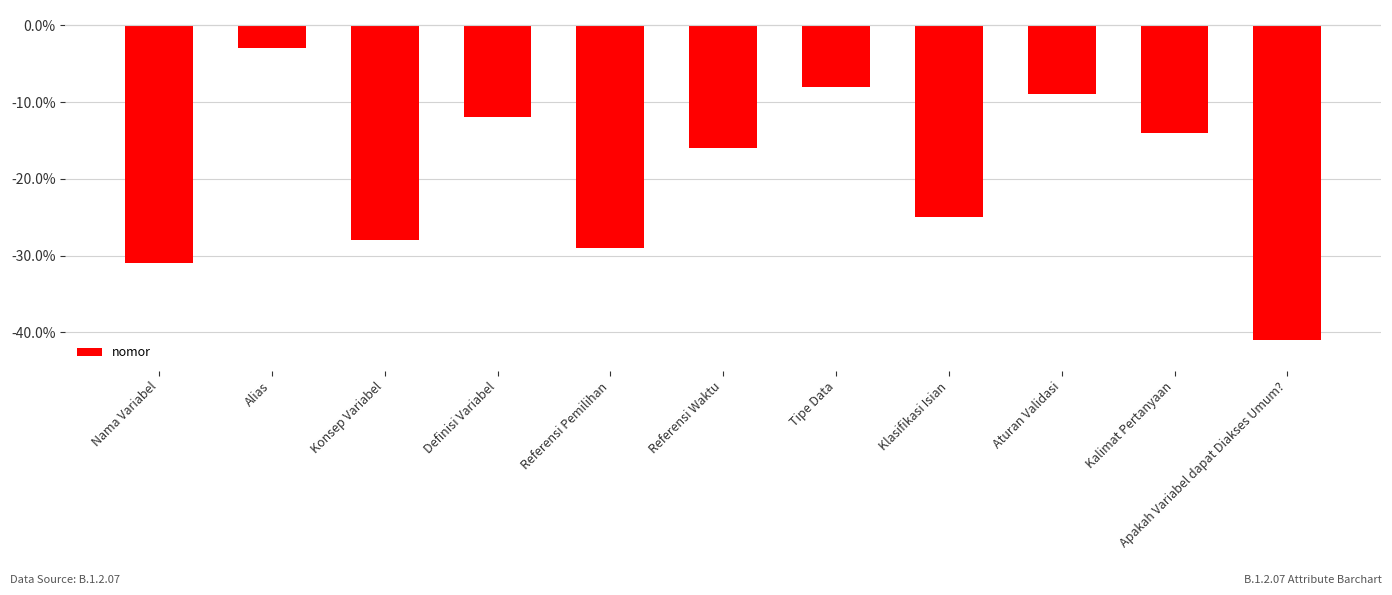

What is the change in value from Alias to Definisi Variabel?

-9